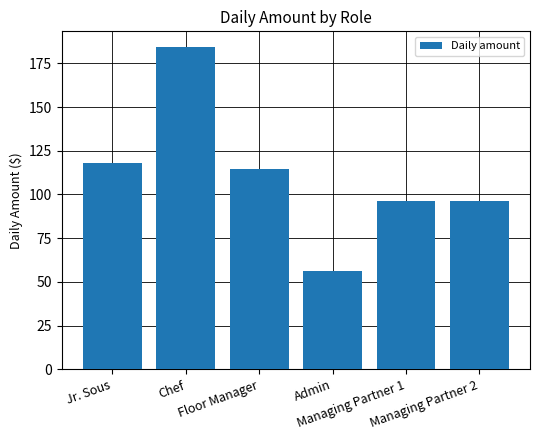

What is the difference between the maximum and minimum values?

127.7